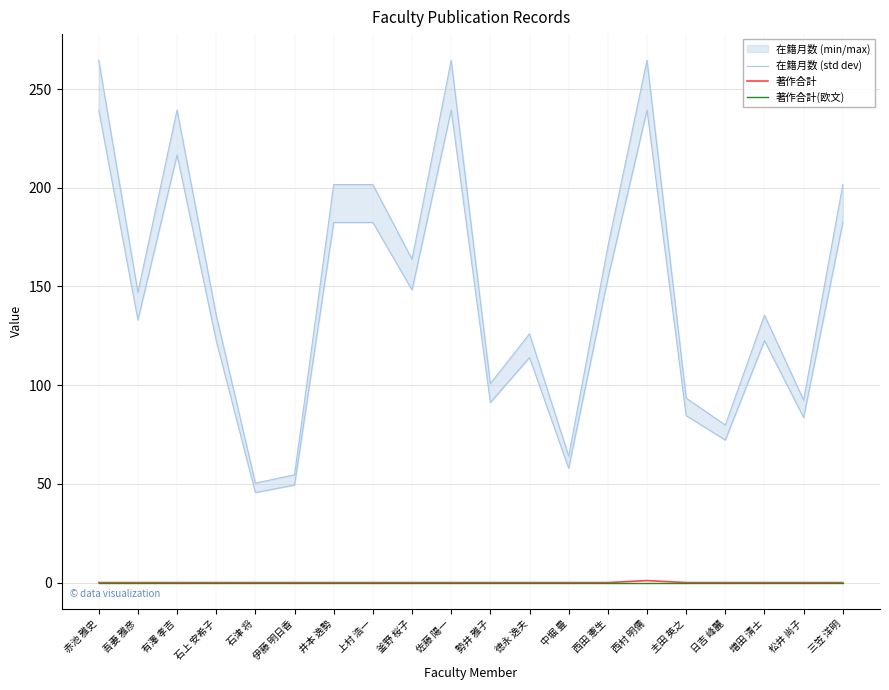

Reading right to left, what are all the values shown in this chart?

在籍月数 (std dev): 201.6	92.4	135.5	79.8	93.5	264.6	170.1	64.0	126.0	100.8	264.6	163.8	201.6	201.6	54.6	50.4	135.5	239.4	147.0	264.6
著作合計: 0.0	0.0	0.0	0.0	0.0	1.0	0.0	0.0	0.0	0.0	0.0	0.0	0.0	0.0	0.0	0.0	0.0	0.0	0.0	0.0
著作合計(欧文): 0.0	0.0	0.0	0.0	0.0	0.0	0.0	0.0	0.0	0.0	0.0	0.0	0.0	0.0	0.0	0.0	0.0	0.0	0.0	0.0